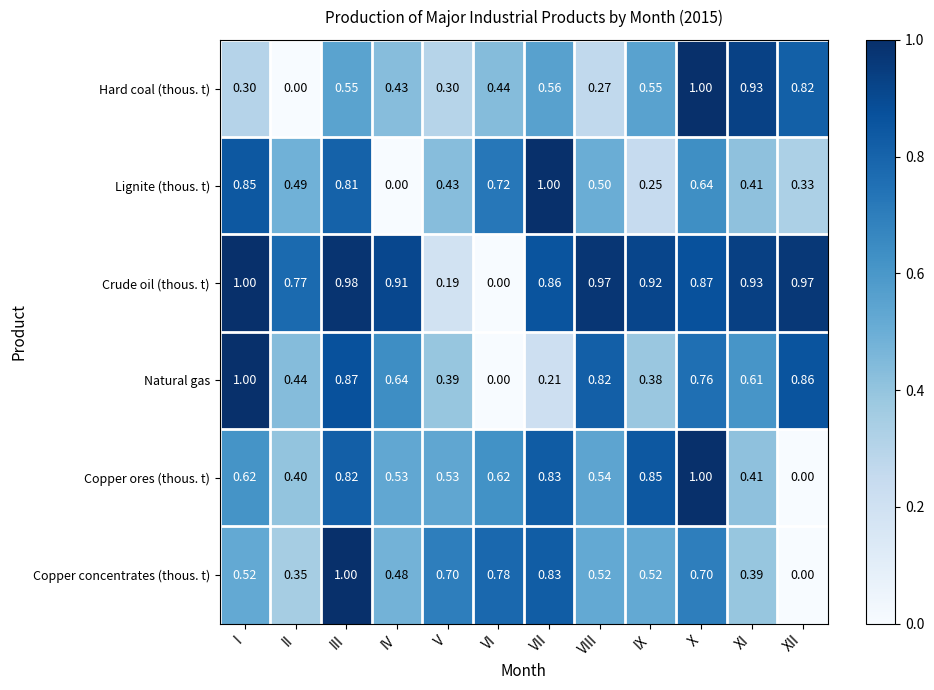

What is the spread (max minus min) of values at XII?

1.0